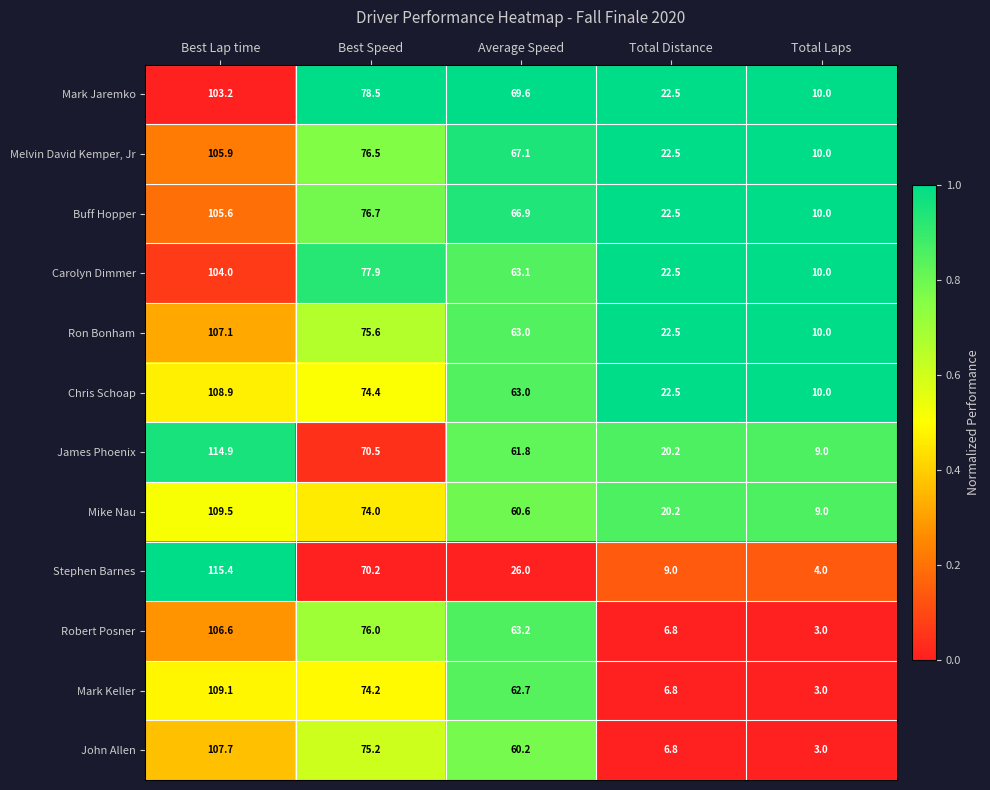

Rank the series at Best Speed from lowest to highest value.

Stephen Barnes, James Phoenix, Mike Nau, Mark Keller, Chris Schoap, John Allen, Ron Bonham, Robert Posner, Melvin David Kemper, Jr, Buff Hopper, Carolyn Dimmer, Mark Jaremko